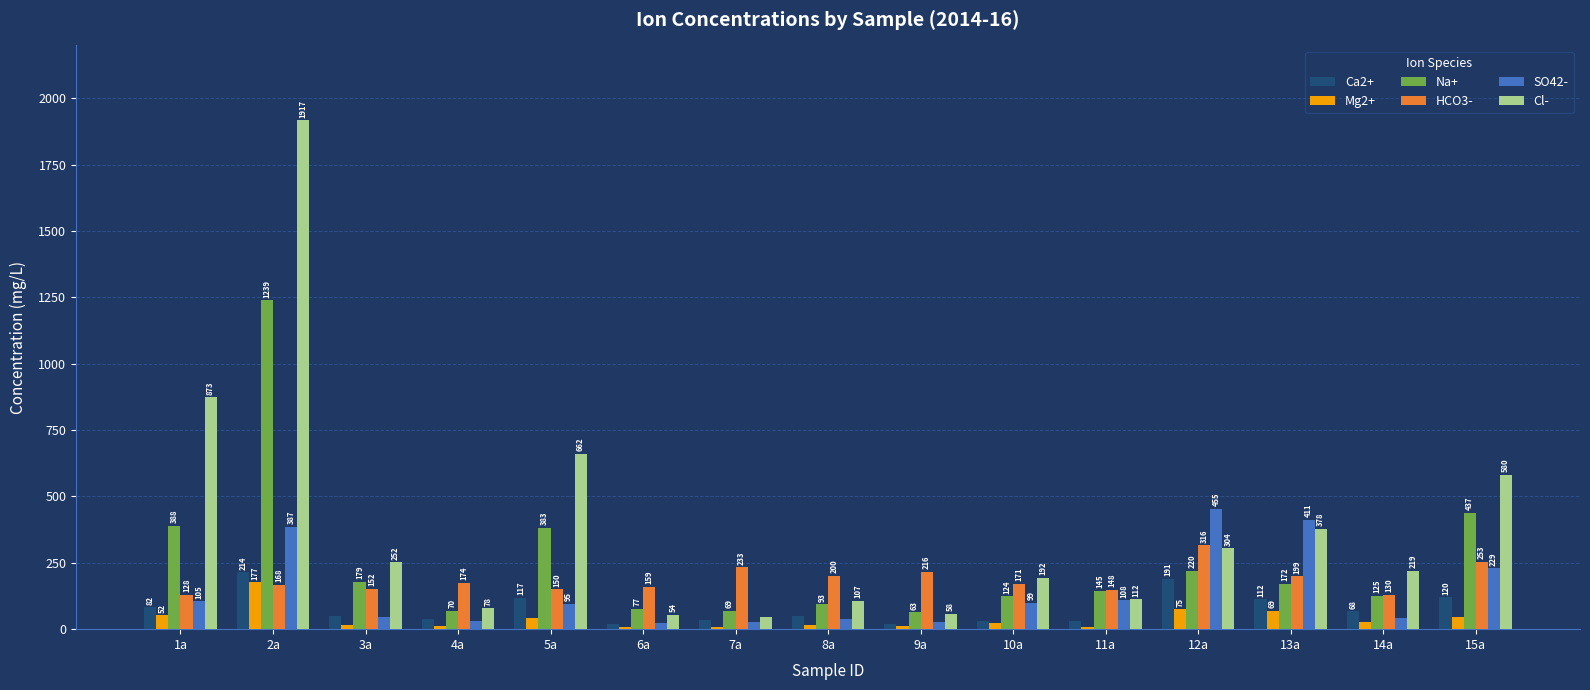

True or false: Cl- has a value of 45.6 at 7a.

True